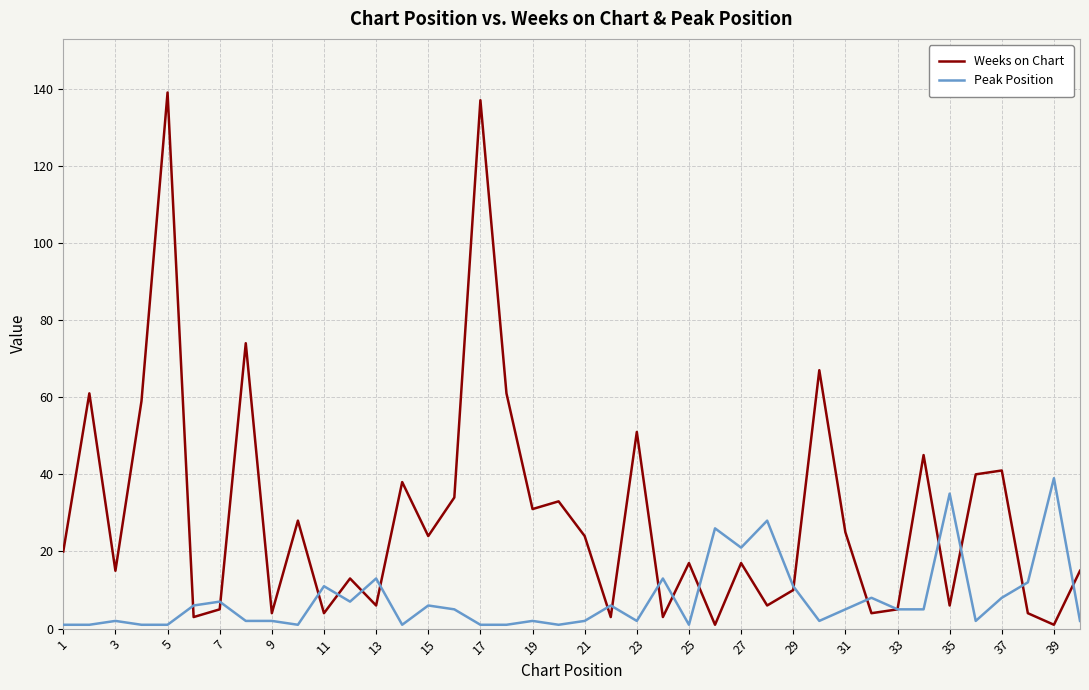

Reading right to left, transcribe all the data shown in this chart.

Weeks on Chart: 15	1	4	41	40	6	45	5	4	25	67	10	6	17	1	17	3	51	3	24	33	31	61	137	34	24	38	6	13	4	28	4	74	5	3	139	59	15	61	20
Peak Position: 2	39	12	8	2	35	5	5	8	5	2	11	28	21	26	1	13	2	6	2	1	2	1	1	5	6	1	13	7	11	1	2	2	7	6	1	1	2	1	1